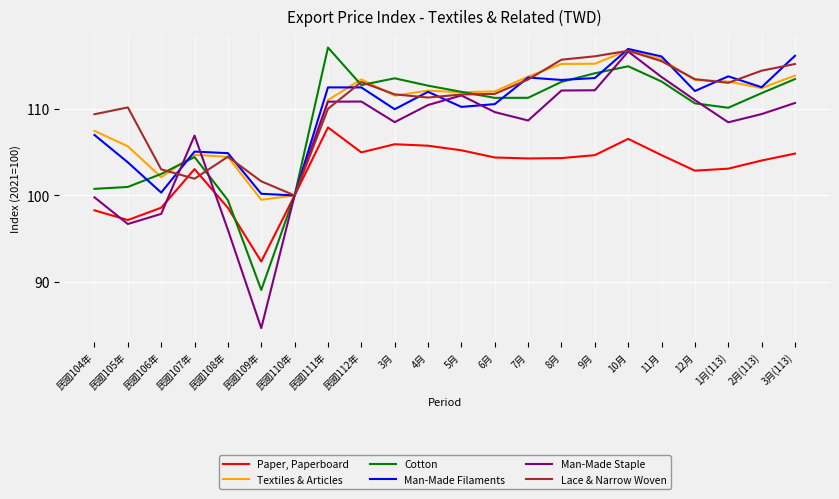

Where does the Man-Made Filaments series first go above 112?

民國111年